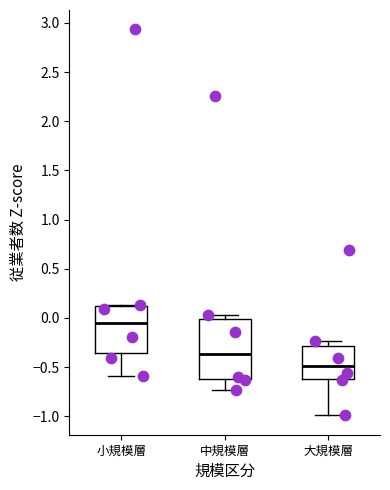

Which box has the highest median line?

小規模層